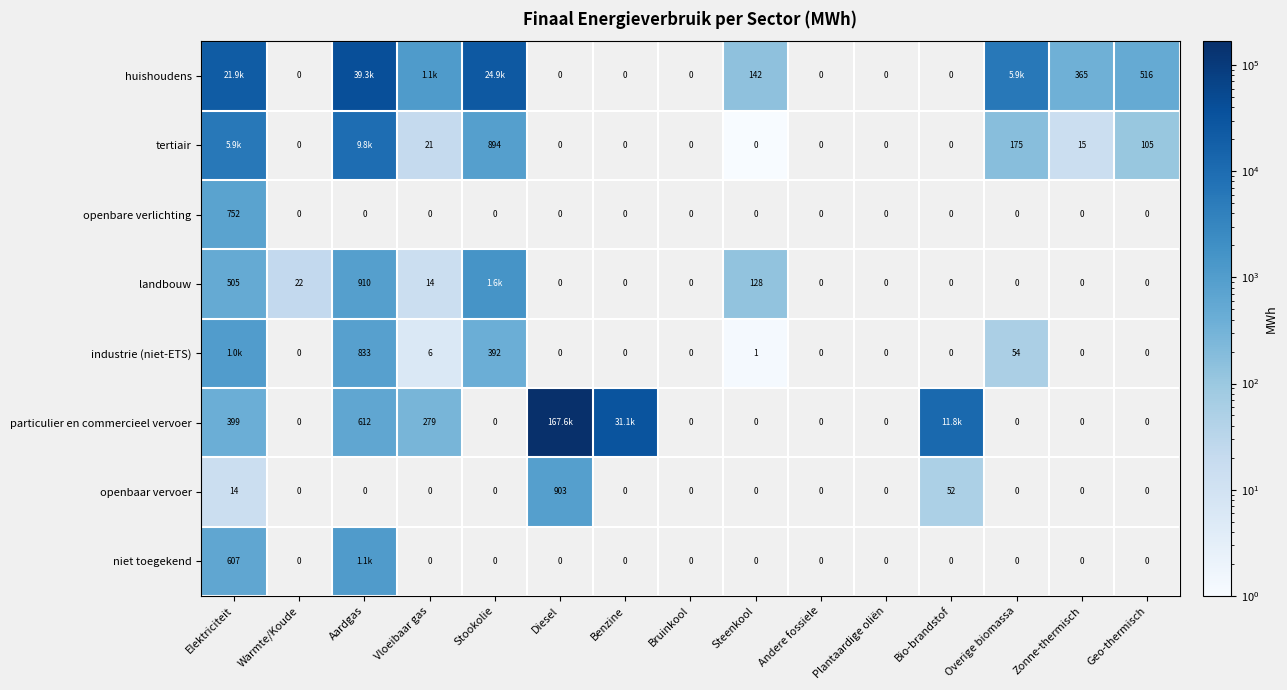

Is the value of tertiair at Diesel greater than the value of huishoudens at Geo-thermisch?

No